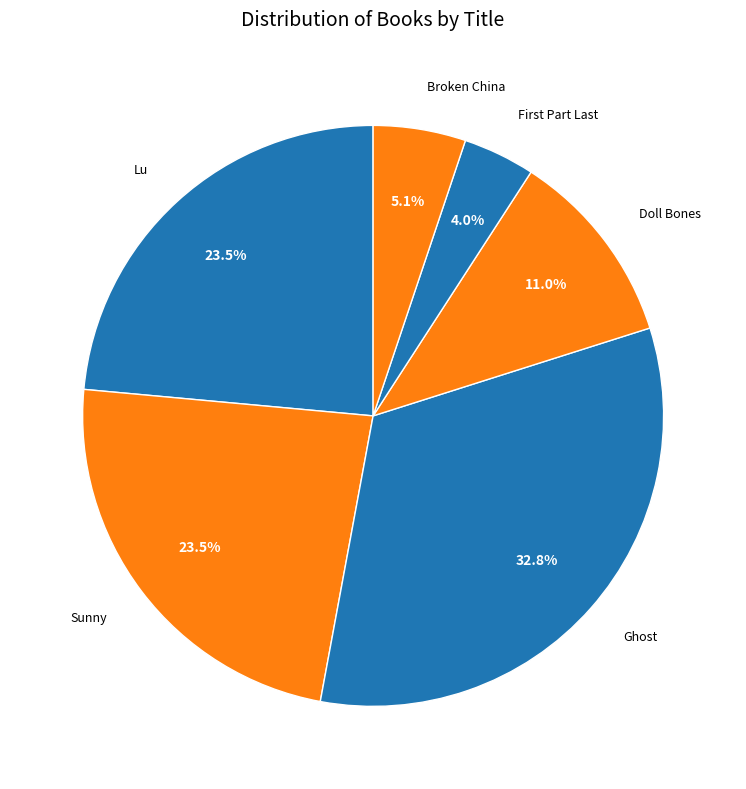

Do Lu and Broken China together represent more than half of the pie?

No